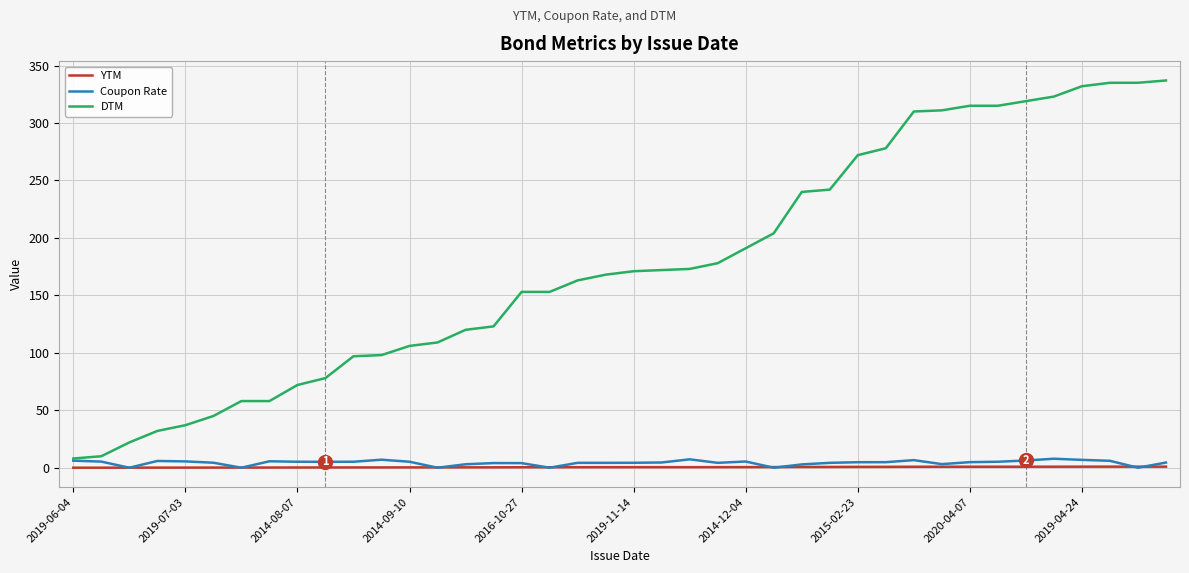

What is the greatest value displayed?

337.0